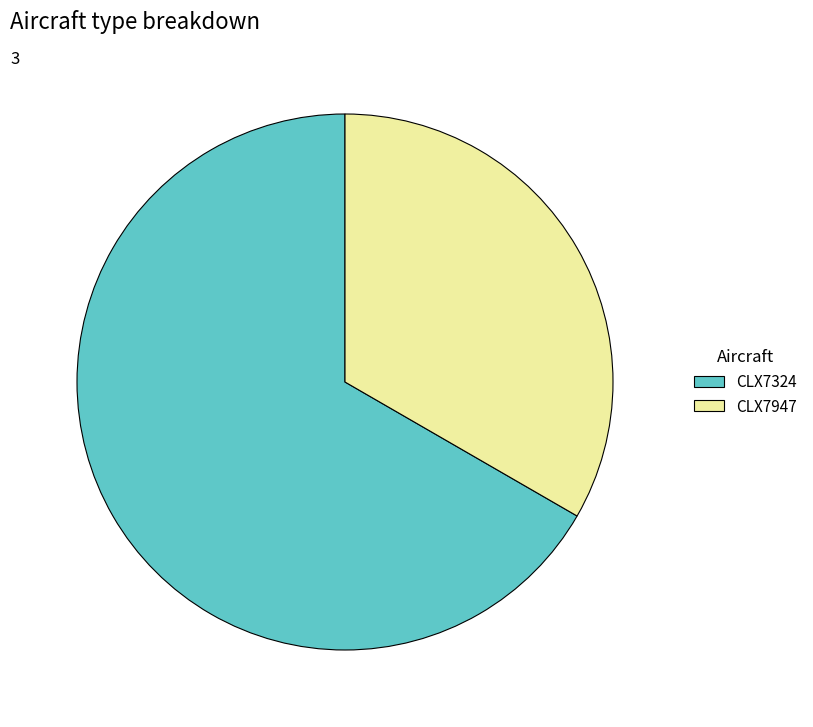

Which slice is the smallest?

CLX7947